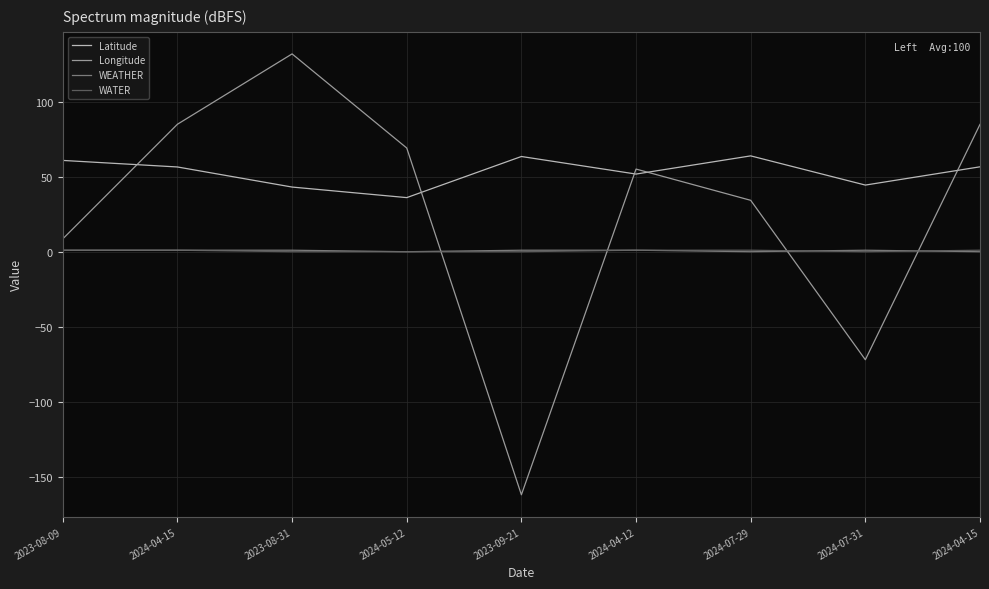

How many lines are shown in the chart?

4